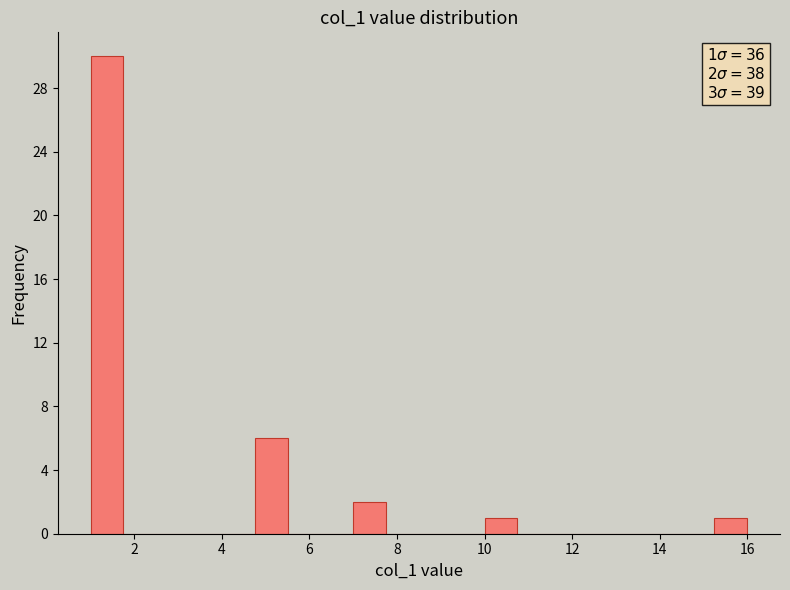

Around what value on the x-axis is the tallest bar? Give the approximate position of its centre, as read against the axis.

1.4